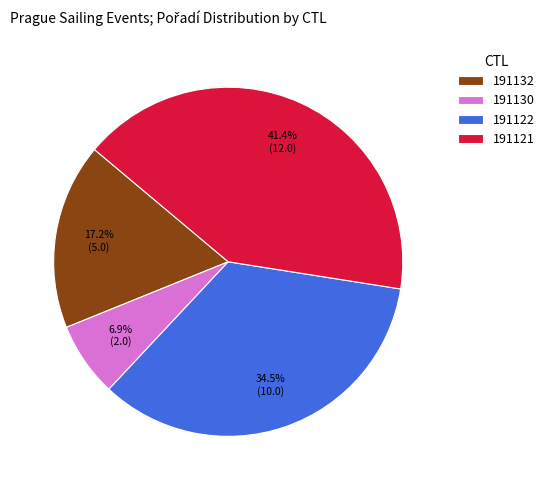

Which category has the biggest portion of the pie?

191121